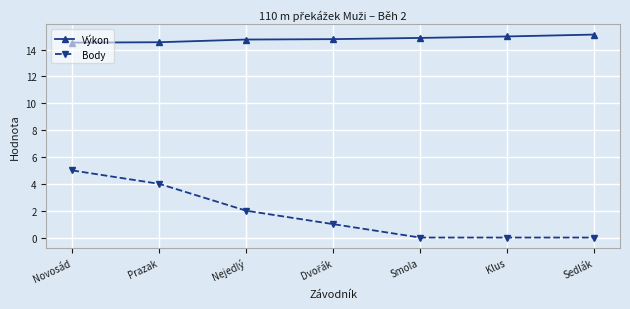

What is the sum of the Body values at Sedlák and Nejedlý?

2.0